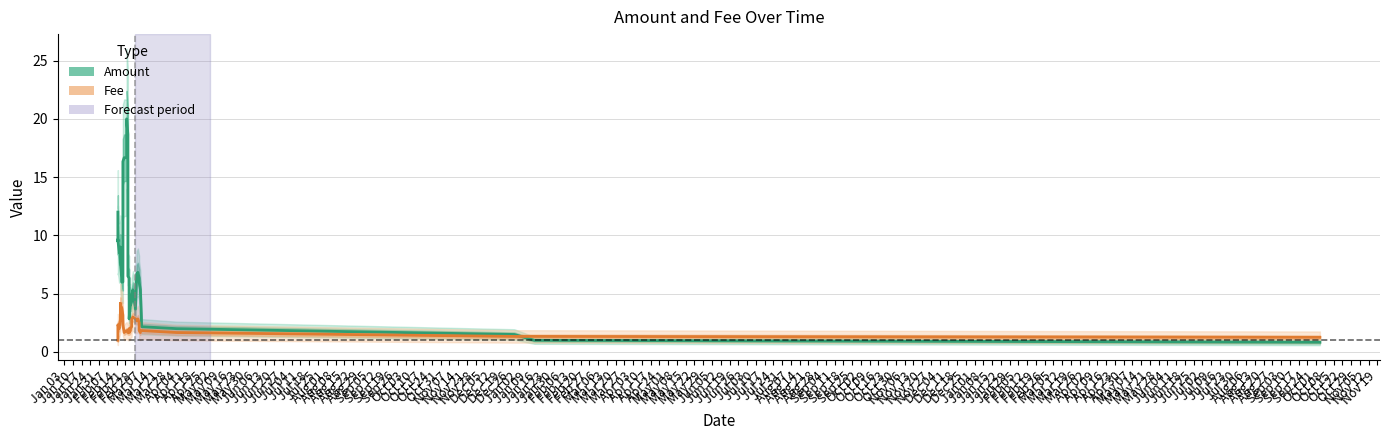

Where does the Amount series first go above 6?

Jan 03